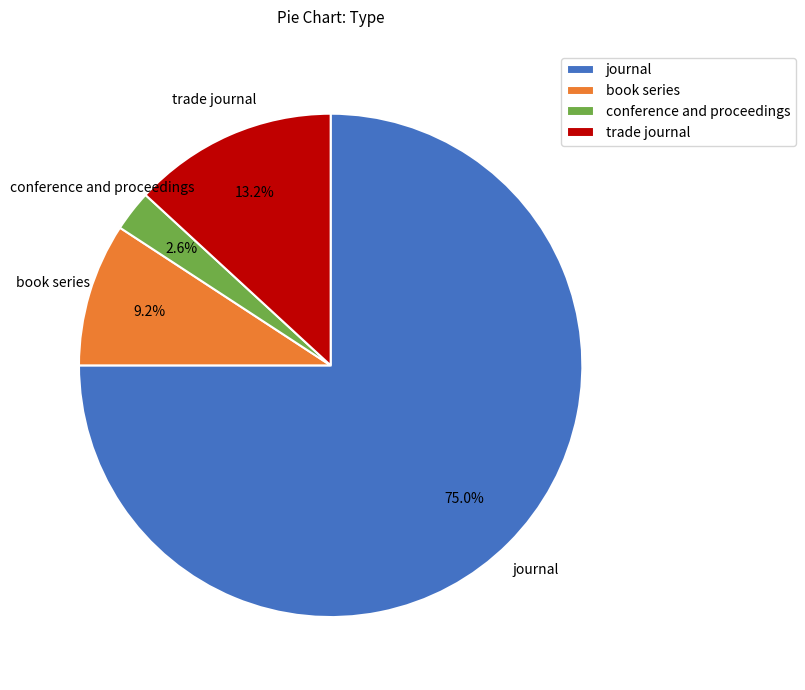

To the nearest percent, what percentage of the pie is book series?

9%